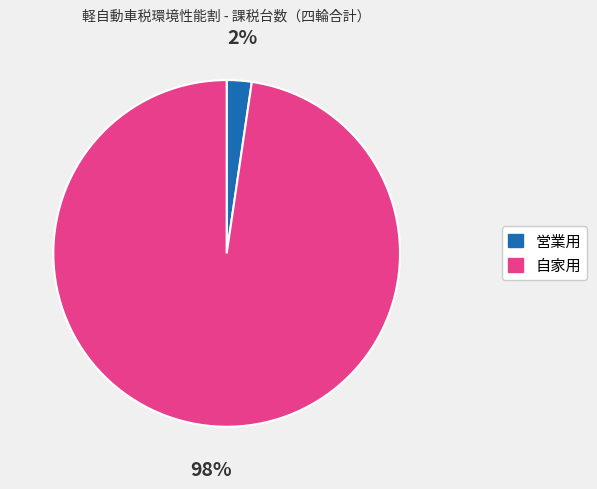

Is the sum of 営業用 and 自家用 greater than half?

Yes